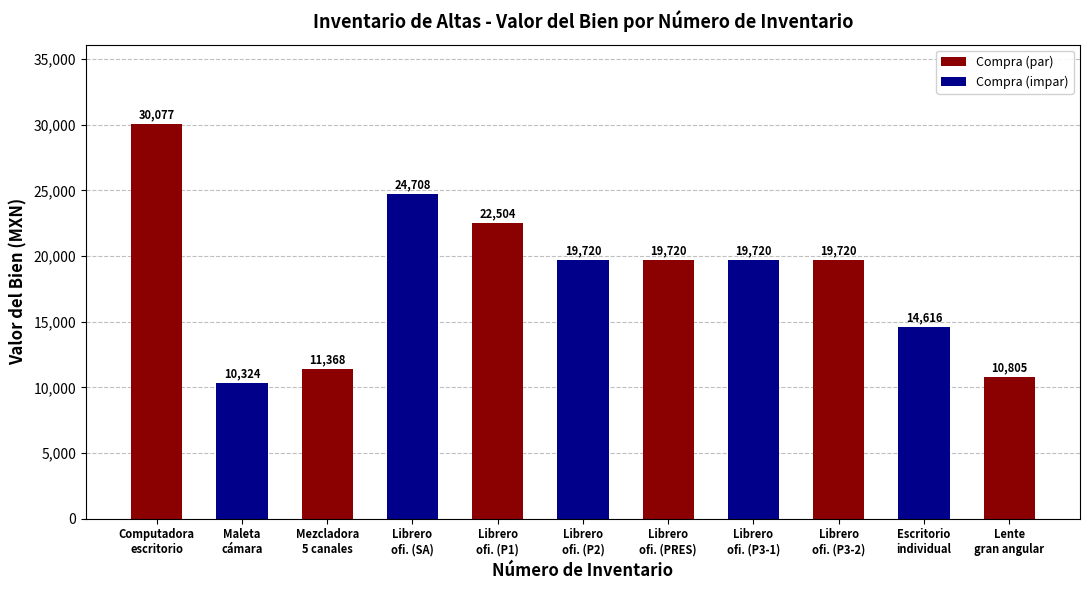

What is the minimum value shown in the chart?

10324